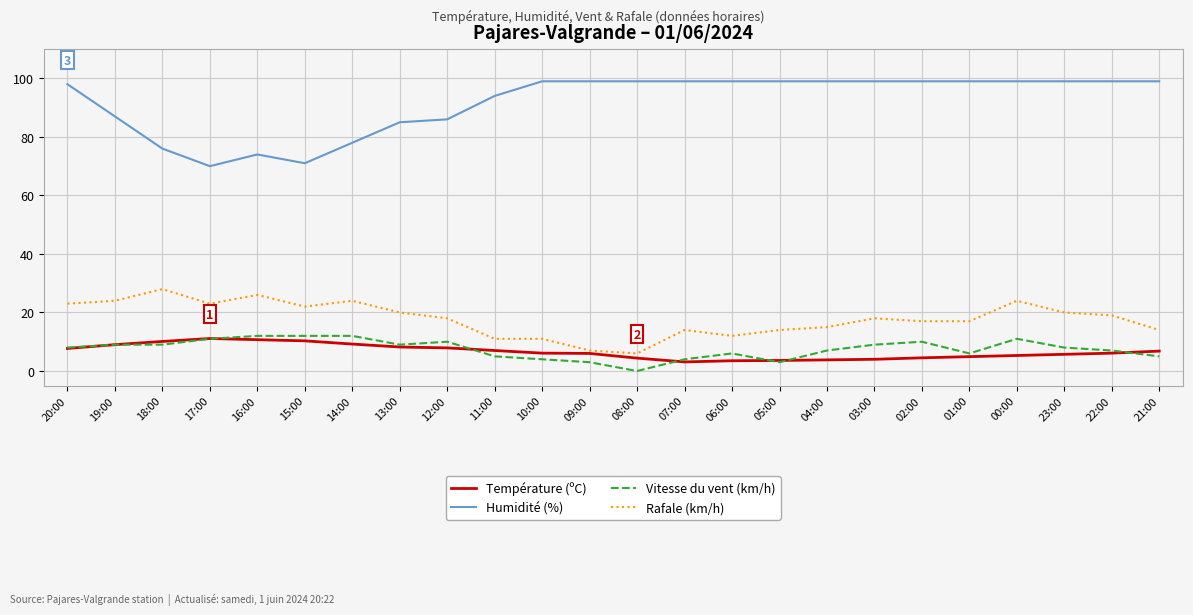

Which category has the lowest value across all series?

08:00